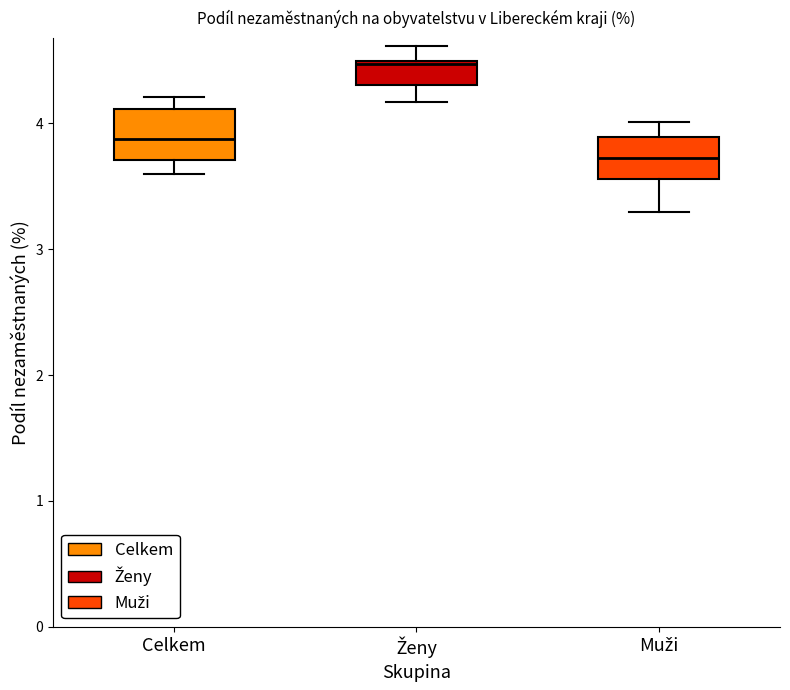

Reading left to right, read every box against the y-axis: the position of its median line, the range the box covers, and the ends of its whiskers. The values are not printed on the chart, so give them approximately, as read against the axis.

Celkem: median 3.9, box 3.7 to 4.1, whiskers 3.6 to 4.2
Ženy: median 4.5, box 4.3 to 4.5, whiskers 4.2 to 4.6
Muži: median 3.7, box 3.6 to 3.9, whiskers 3.3 to 4.0